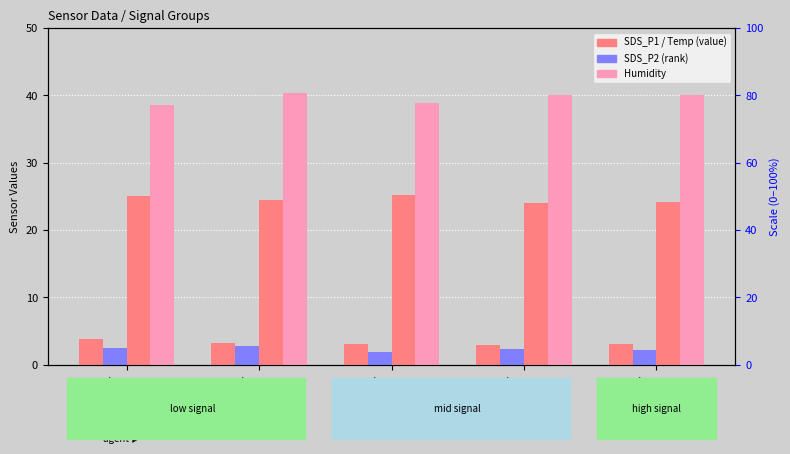

At which label is SDS_P1 closest to 3?

Signal
-43